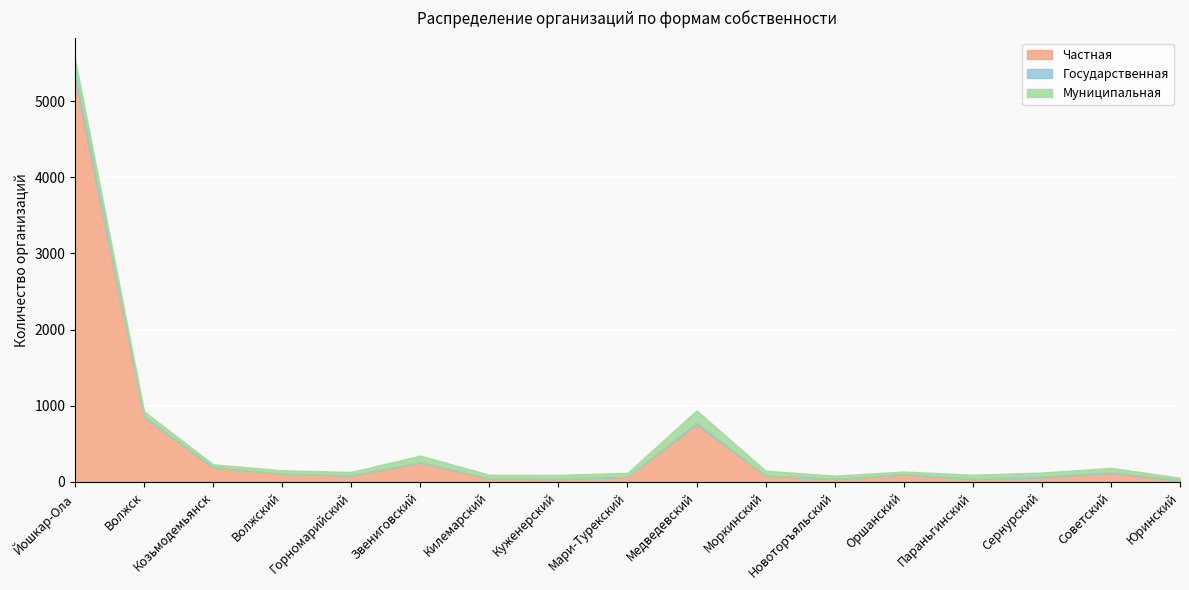

How many values in the Частная series are below 85?

8